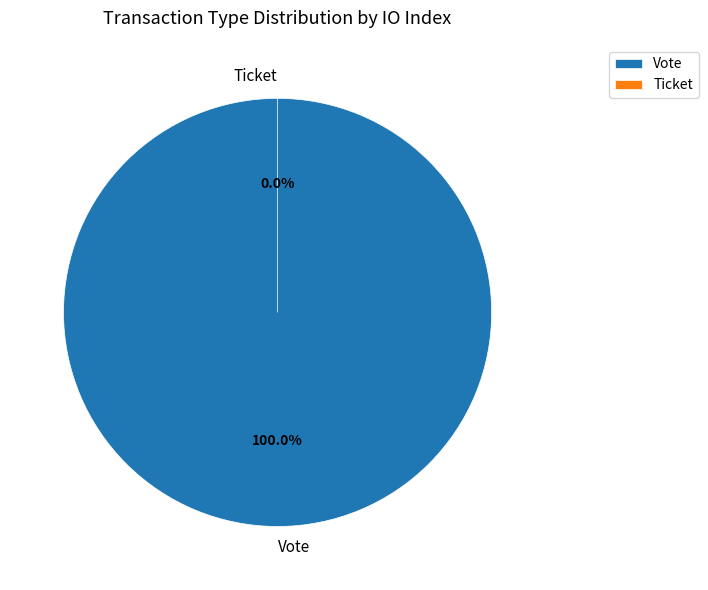

To the nearest percent, what is the average slice percentage?

50%